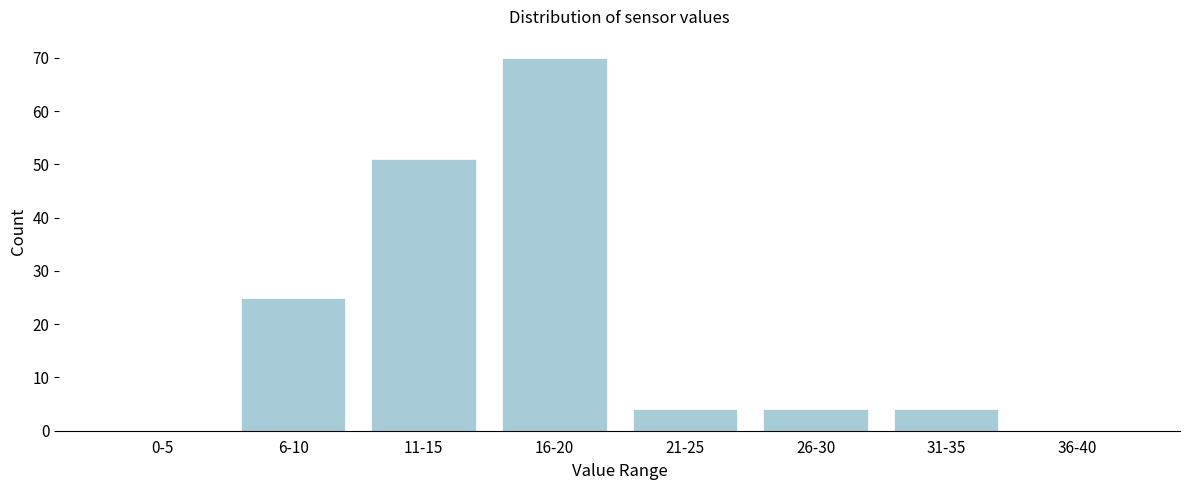

Reading left to right, list all the values displayed in this chart.

0-5=0	6-10=25	11-15=51	16-20=70	21-25=4	26-30=4	31-35=4	36-40=0